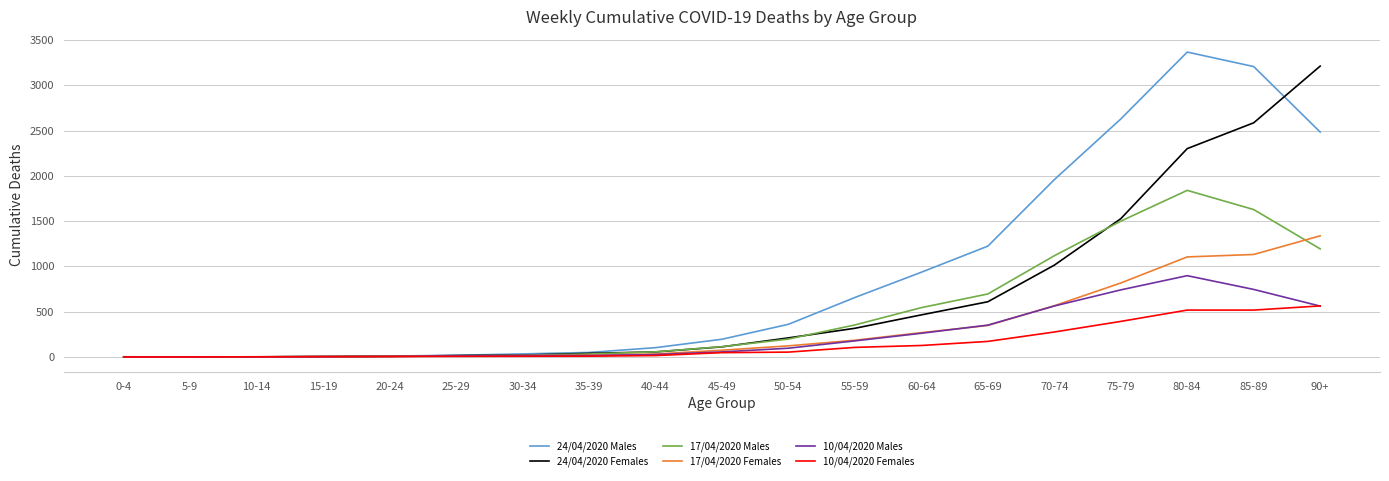

At which category does the chart reach its peak across all series?

80-84